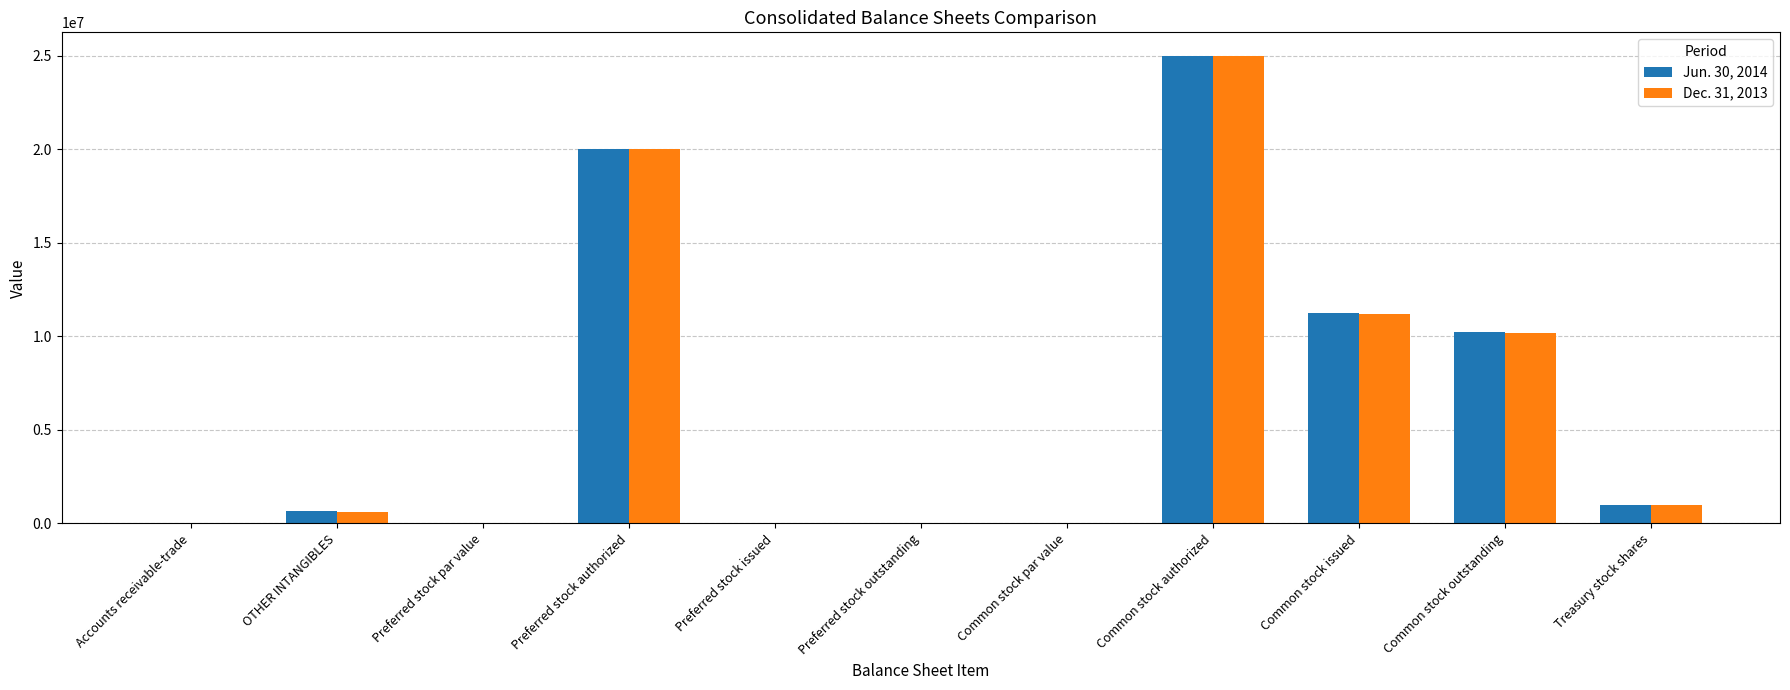

What is the difference between the Dec. 31, 2013 values at Accounts receivable-trade and Treasury stock shares?

992623.0